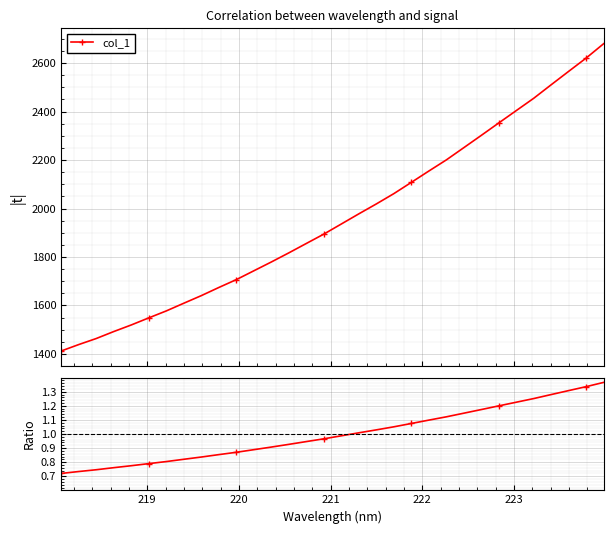

Count the number of data series in this chart.

1